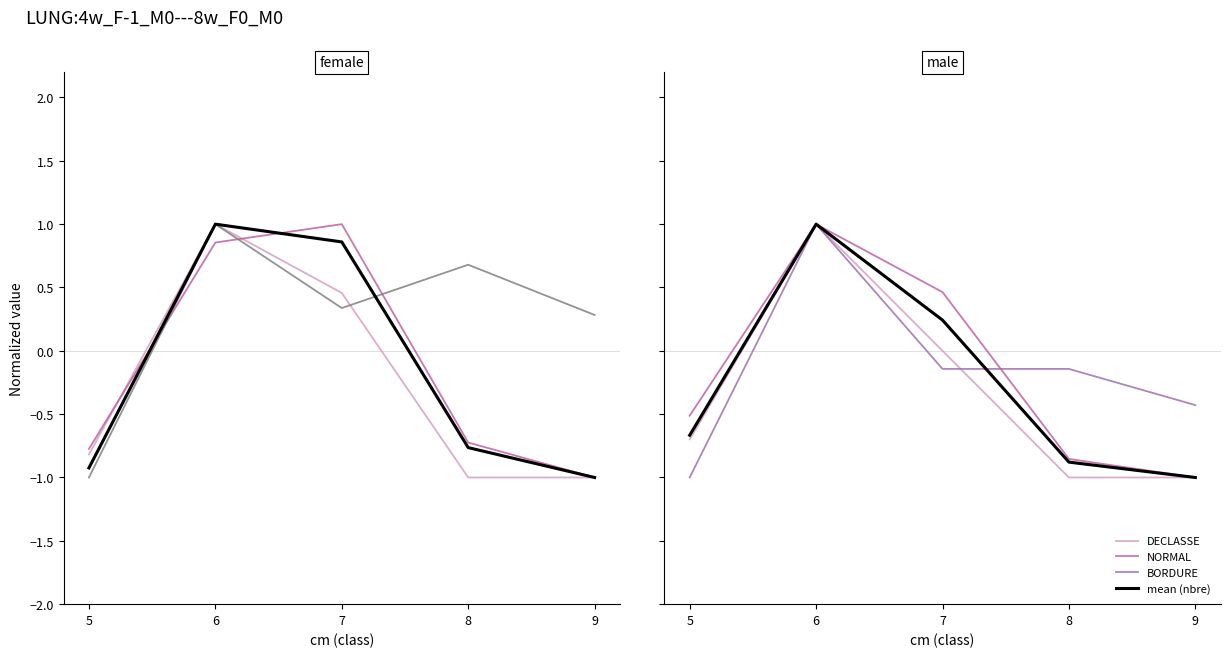

How many interior local peaks does the mean (nbre) series have?

1